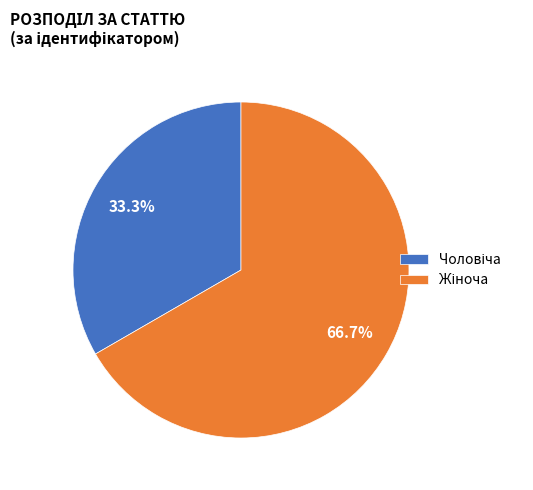

Is there any slice that represents more than half of the pie?

Yes